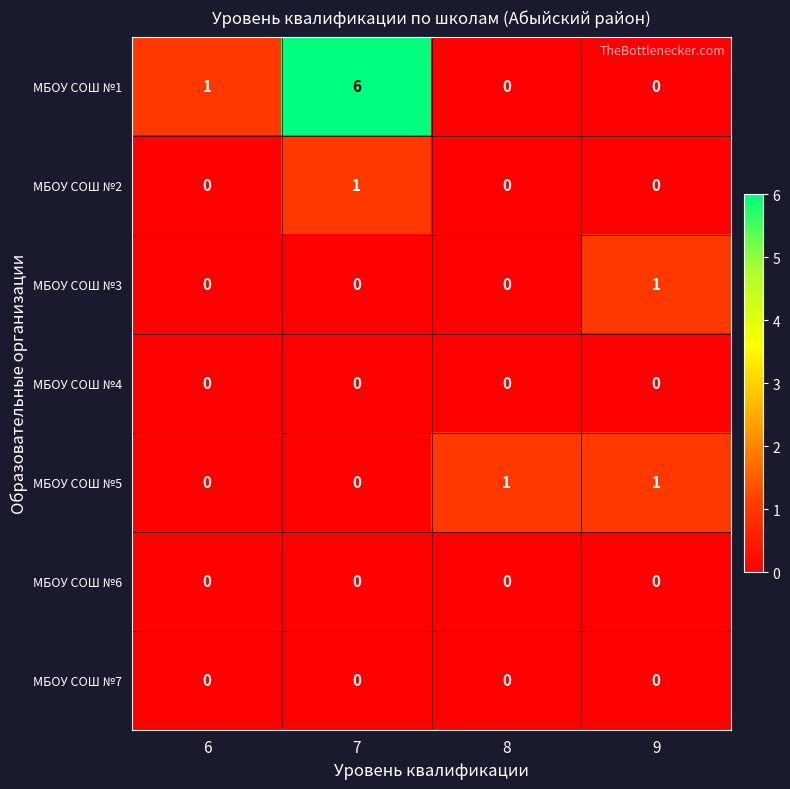

What is the maximum value shown in the chart?

6